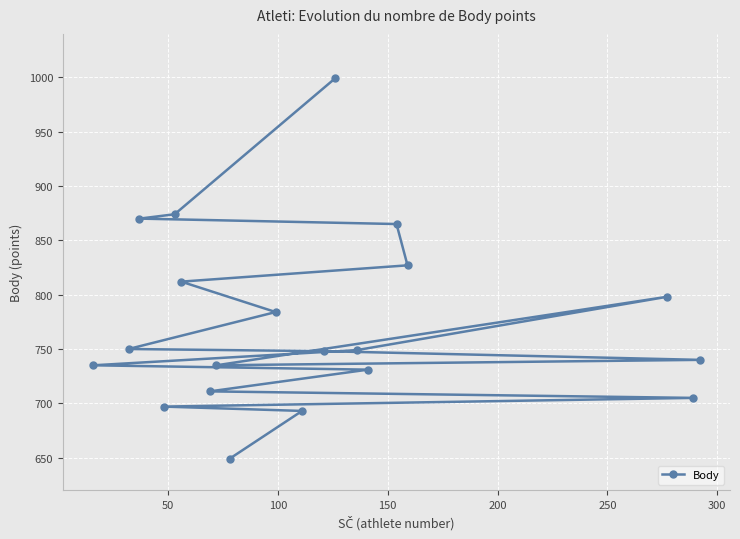

True or false: the data has more than 1 interior local peaks.

False